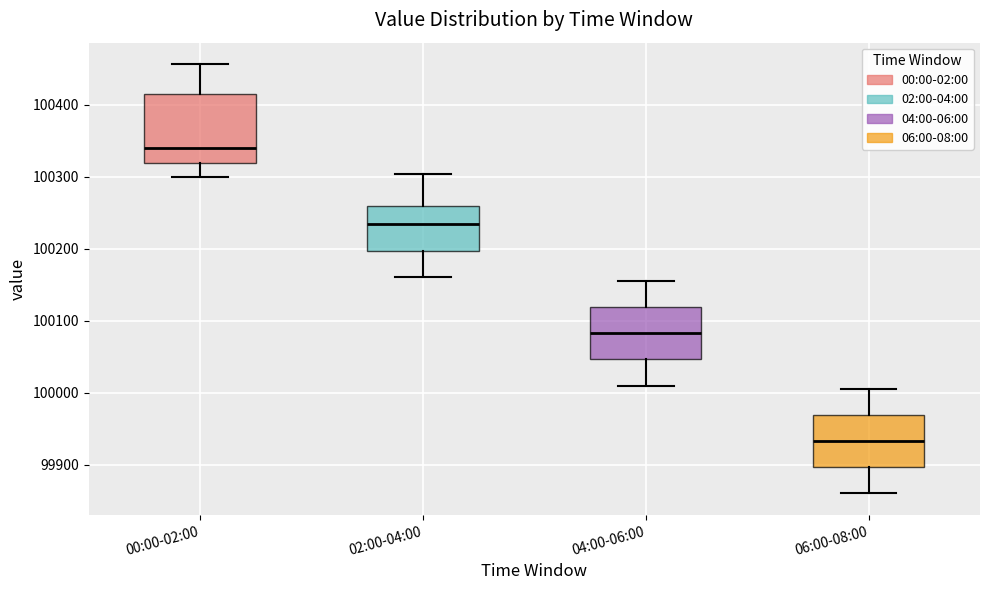

Which box is the tallest, from its lower edge to its upper edge?

00:00-02:00